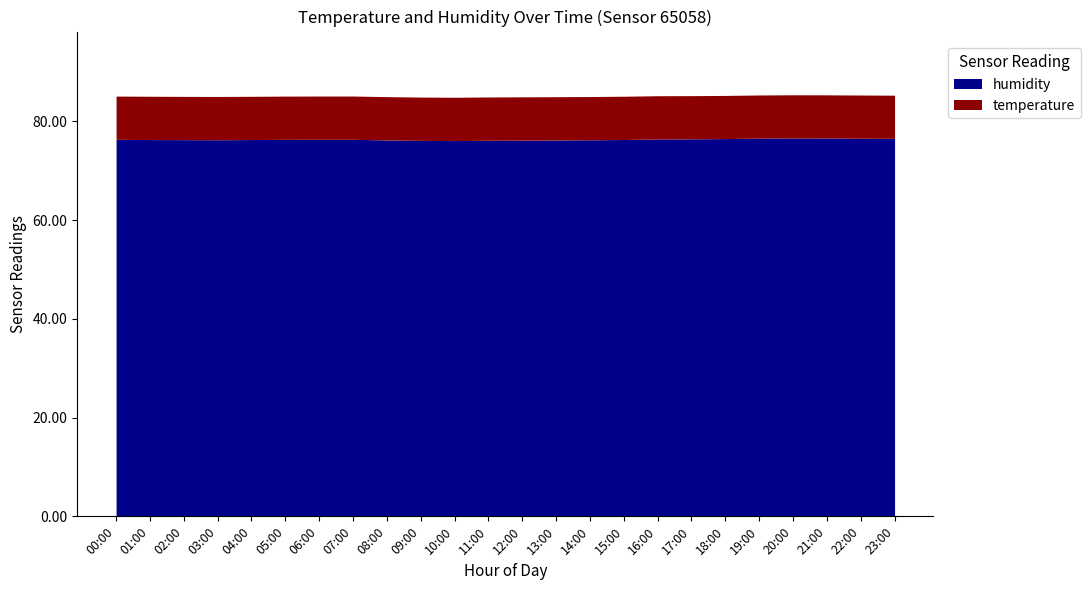

Which has a higher value, 18:00 or 16:00?

18:00